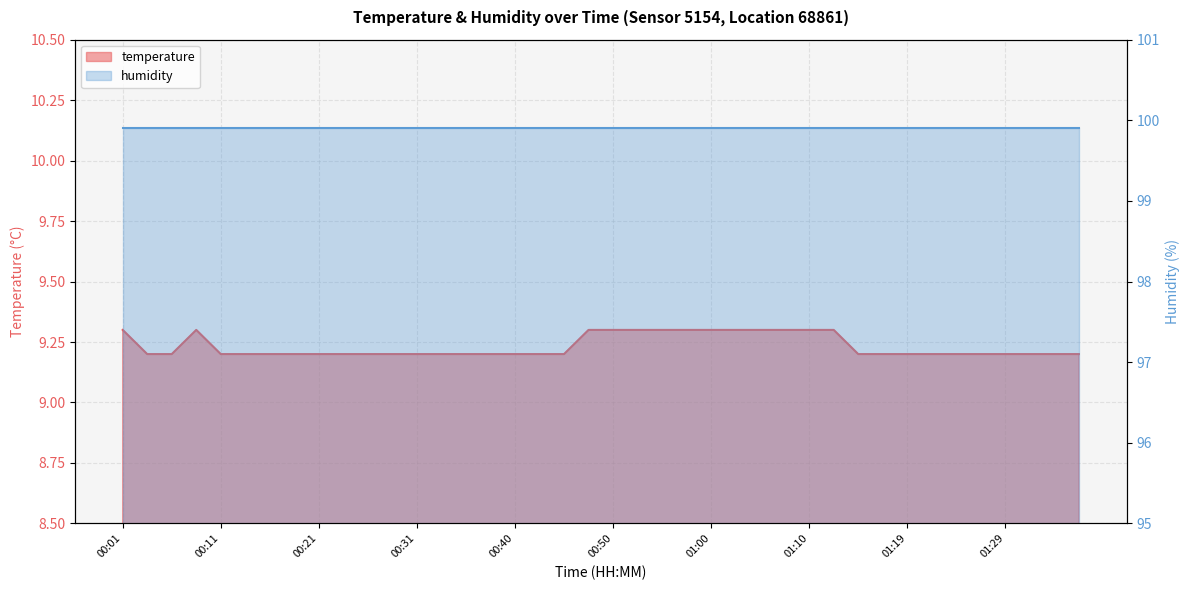

Approximately how many times larger is the value at 00:33 compared to 01:17?

1.0